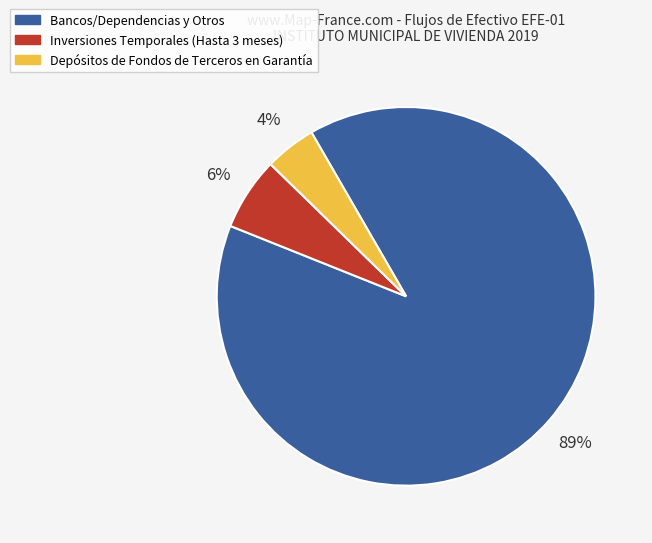

How many segments does this pie chart have?

3